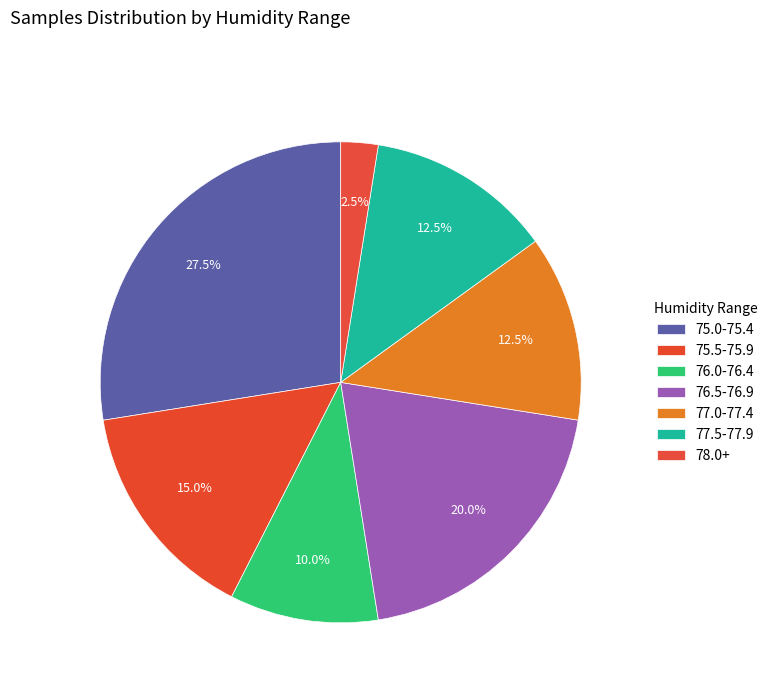

What is the largest slice in the pie chart?

28